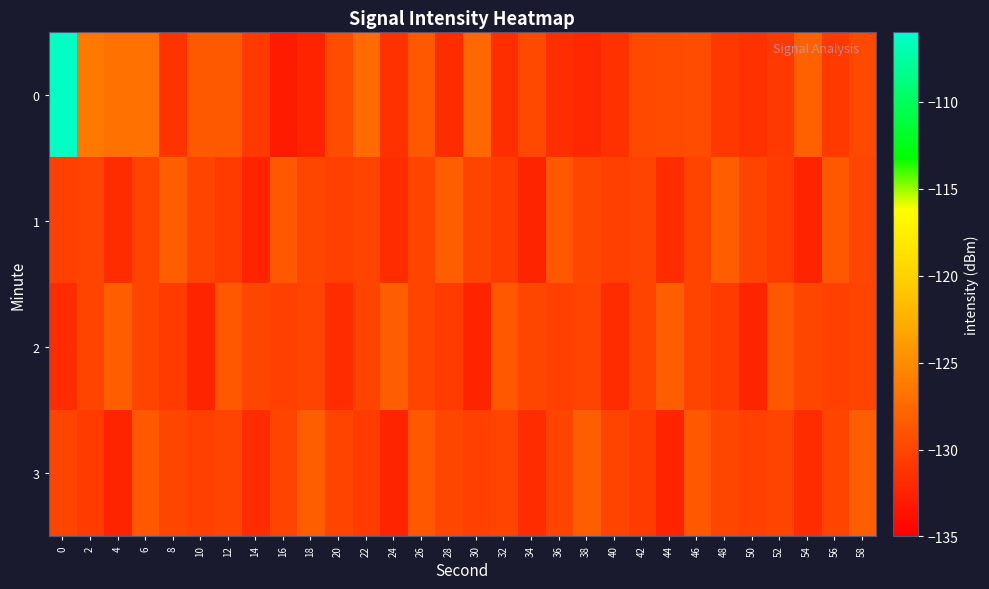

Which has a higher value, 4 or 8?

4